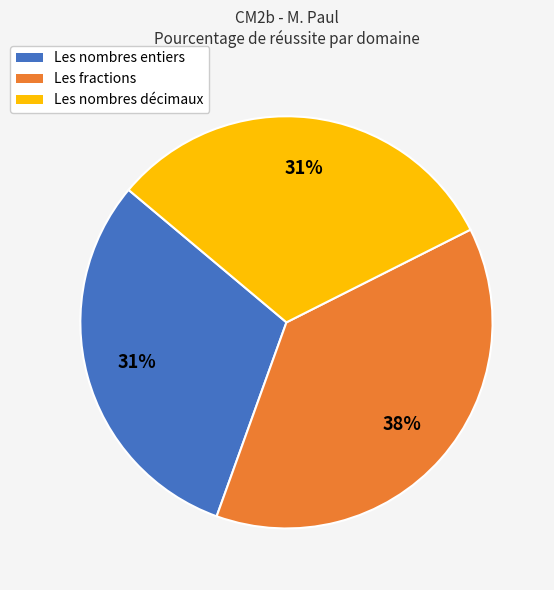

Is Les nombres décimaux the majority of the pie?

No